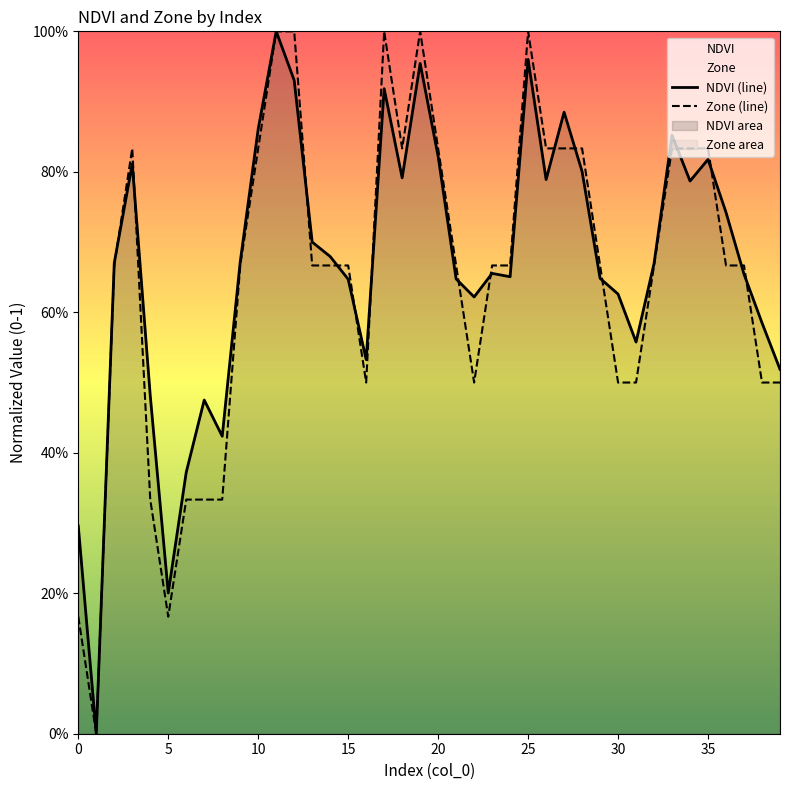

What is the label of the 3rd point from the right?

37